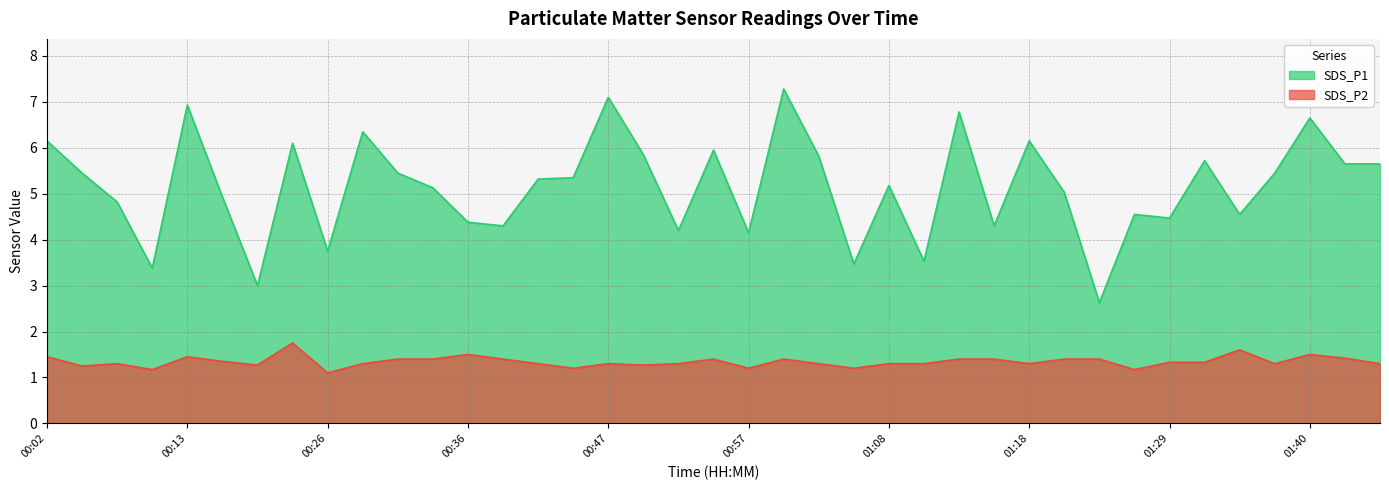

What is the difference between the SDS_P2 values at 00:28 and 00:54?

0.1